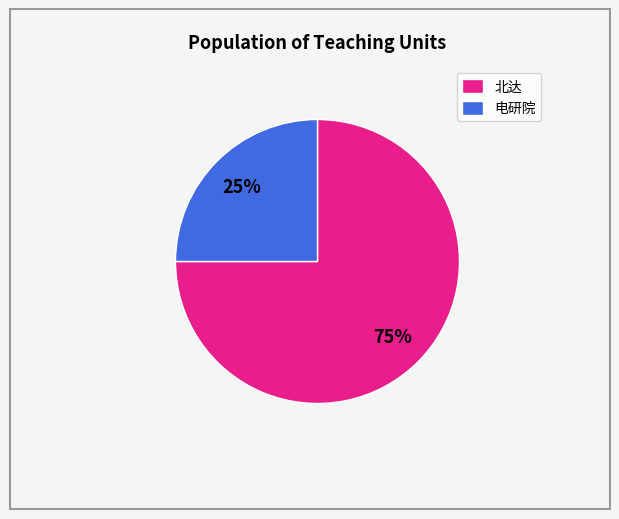

What percentage is the 北达 slice, to the nearest percent?

75%